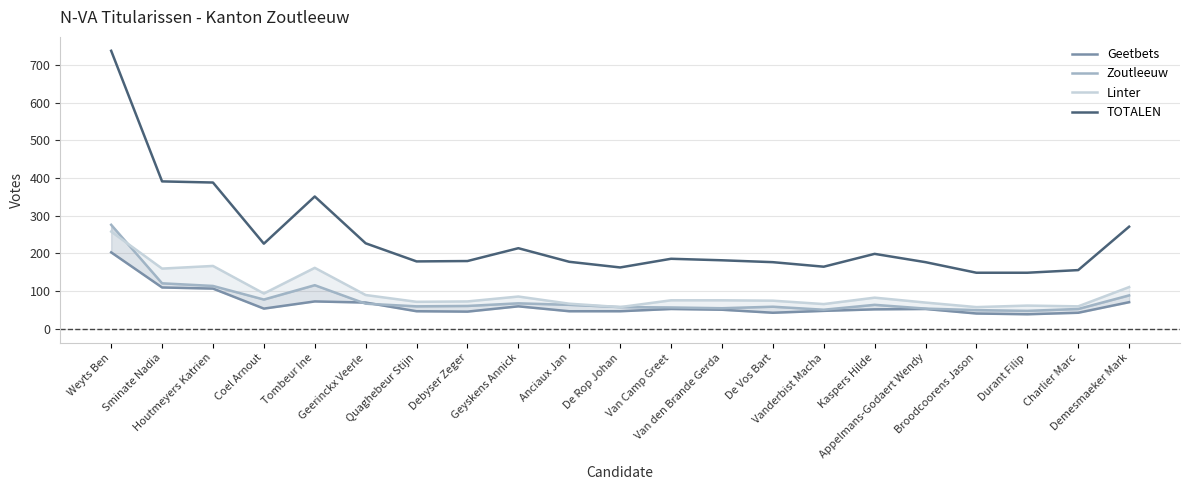

What is the difference between the second highest and second lowest values in the TOTALEN series?

242